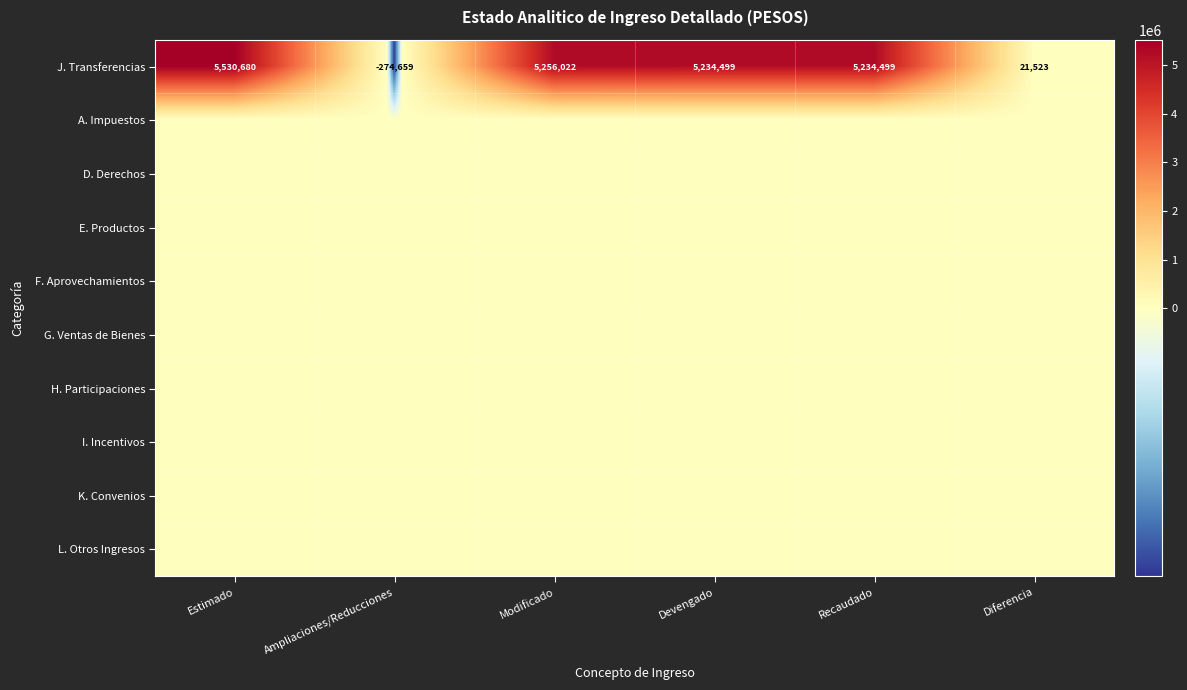

What is the maximum value for J. Transferencias?

5530680